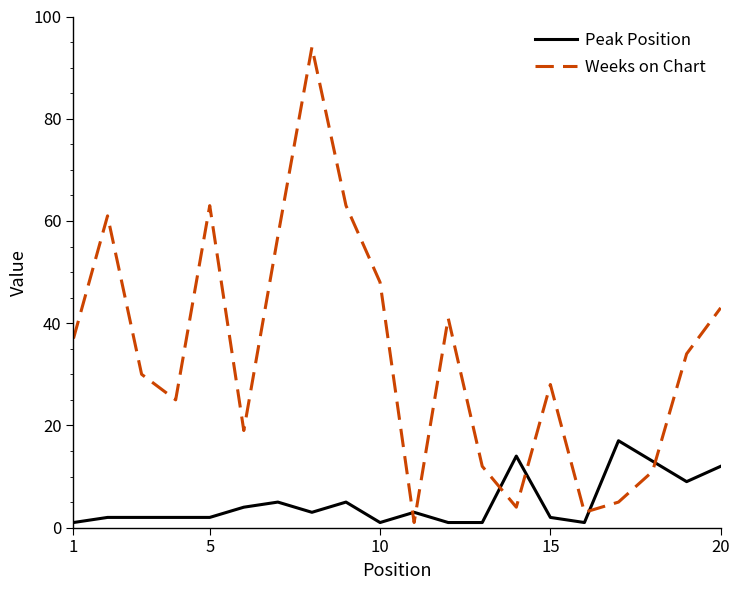

True or false: Weeks on Chart and Peak Position cross at least once.

True